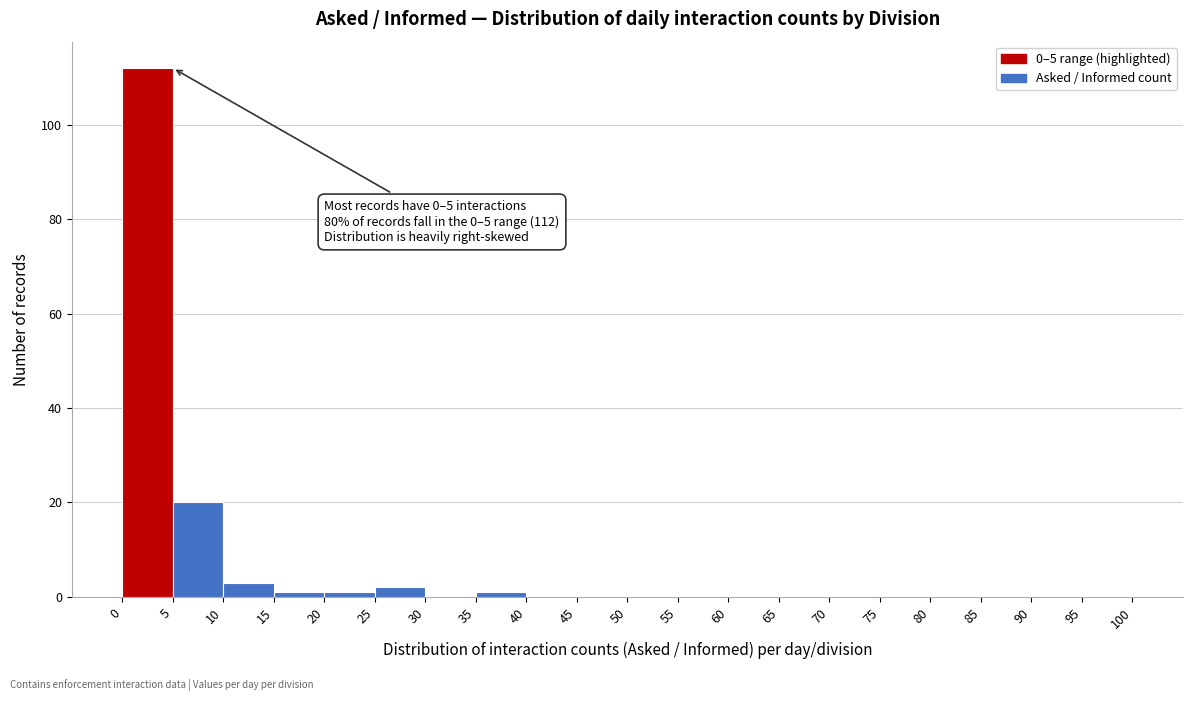

Over which range of the x-axis is the bar tallest?

0 to 5